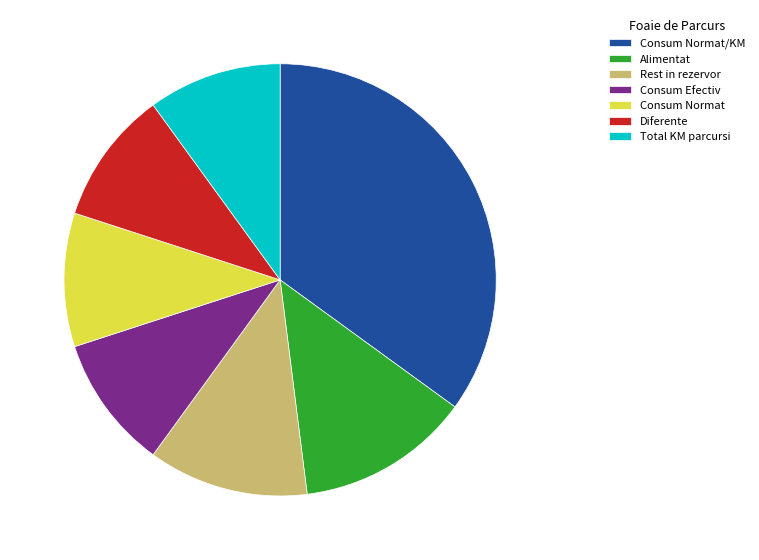

Between Consum Normat/KM and Diferente, which is larger?

Consum Normat/KM